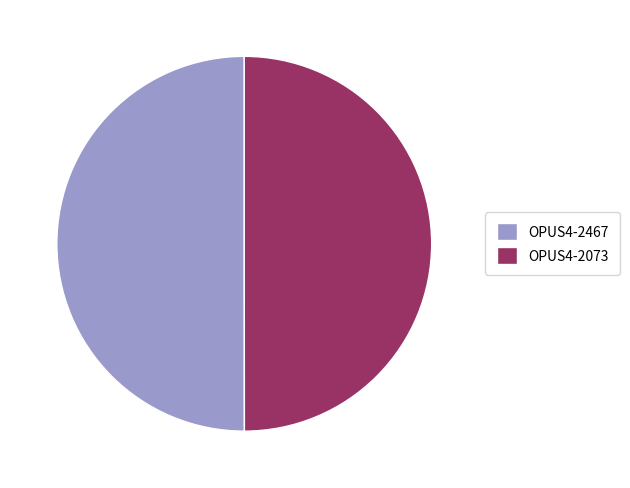

How many segments does this pie chart have?

2